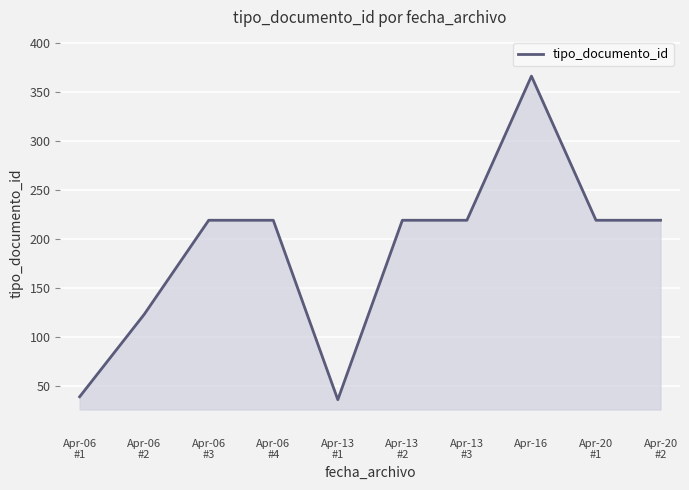

What is the sum of the values at Apr-06
#4 and Apr-06
#2?

342